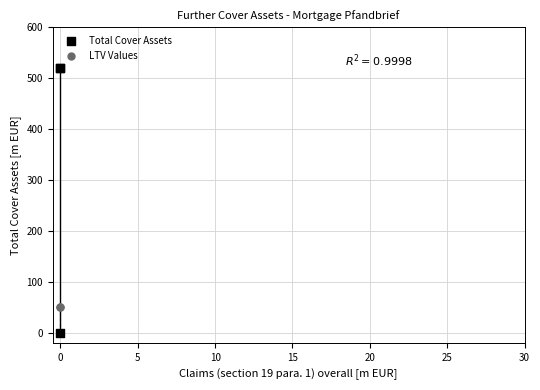

What are all the series names shown in the legend?

Total Cover Assets, LTV Values